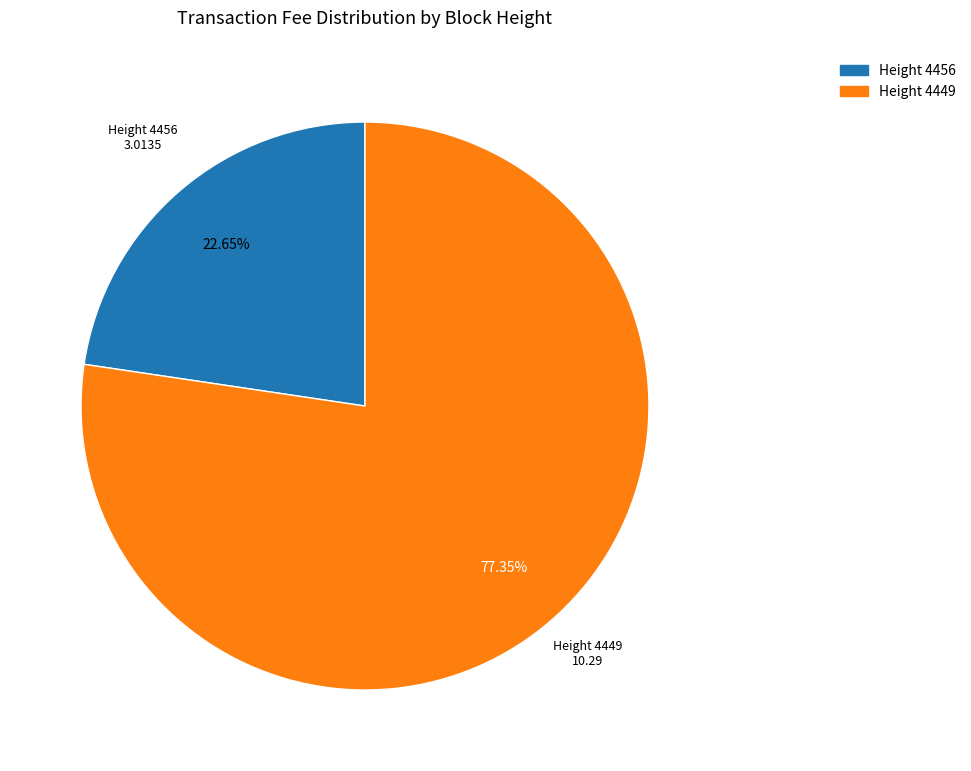

Does any single category account for the majority?

Yes